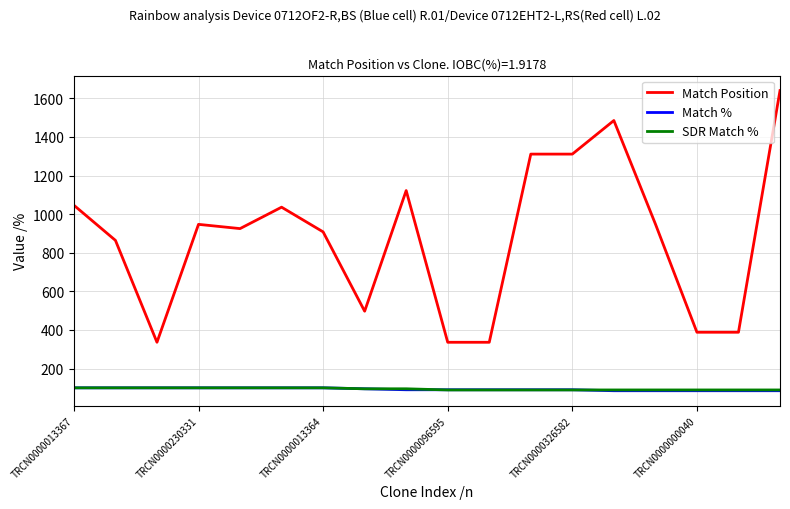

True or false: SDR Match % and Match Position intersect in this chart.

False